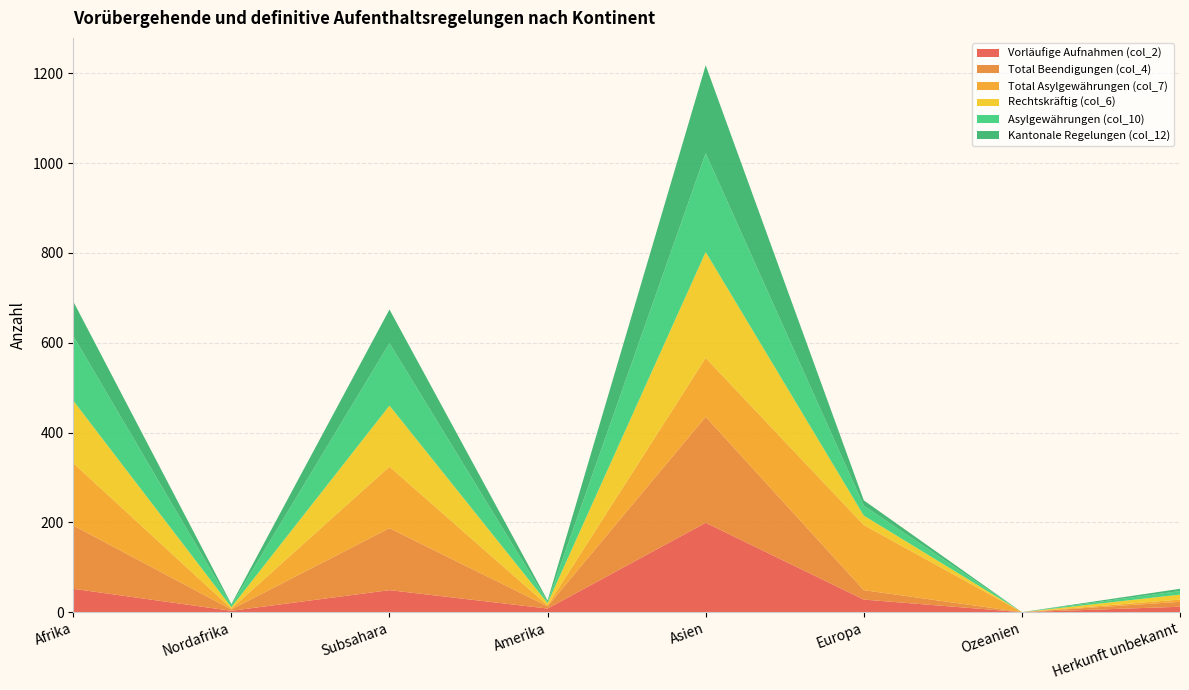

Reading left to right, transcribe all the data shown in this chart.

Vorläufige Aufnahmen (col_2): 52	3	49	8	199	28	0	12
Total Beendigungen (col_4): 141	3	138	5	236	21	0	11
Total Asylgewährungen (col_7): 139	2	137	2	131	145	0	5
Rechtskräftig (col_6): 139	3	136	5	236	21	0	11
Asylgewährungen (col_10): 144	5	139	3	220	22	0	8
Kantonale Regelungen (col_12): 77	2	75	3	196	12	0	5